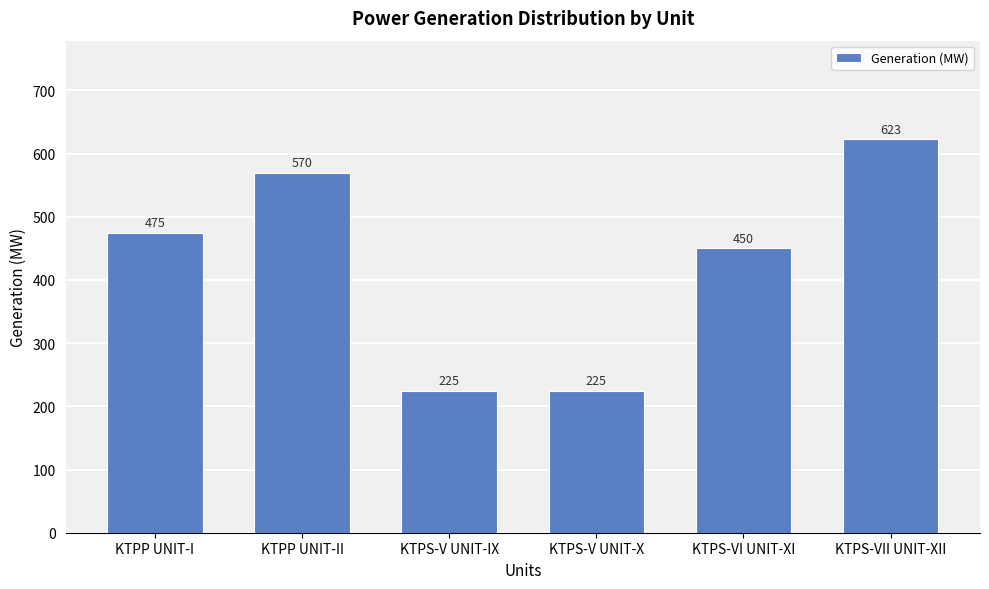

Reading left to right, what are all the values shown in this chart?

475	570	225	225	450	623